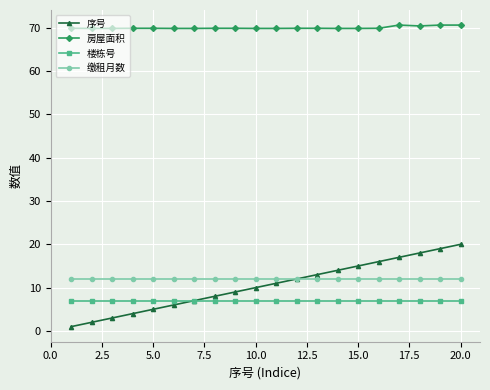

List the series in order of their peak value, lowest first.

楼栋号, 缴租月数, 序号, 房屋面积